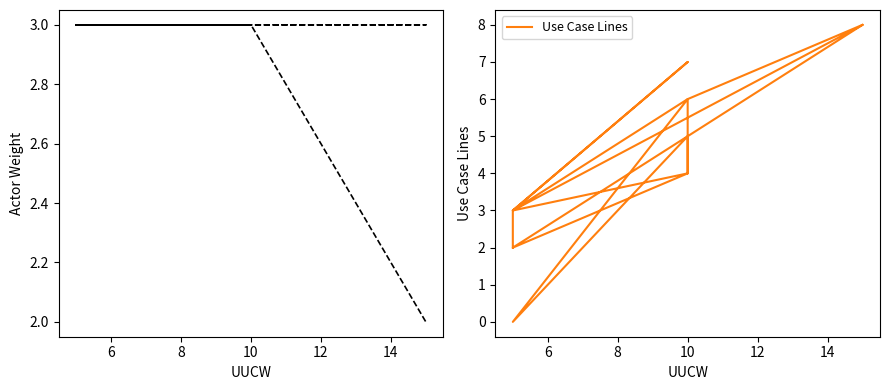

What is the difference between the second highest and minimum values in the Actor Weight series?

1